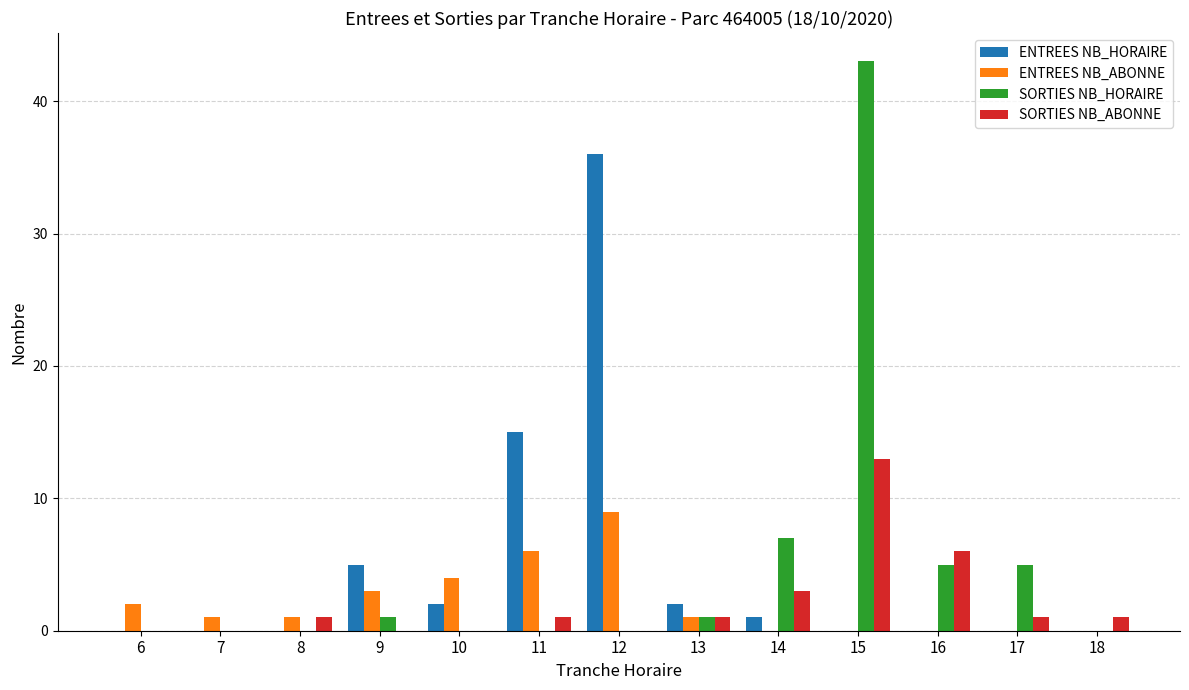

Which series changed the most between 12 and 16?

ENTREES NB_HORAIRE